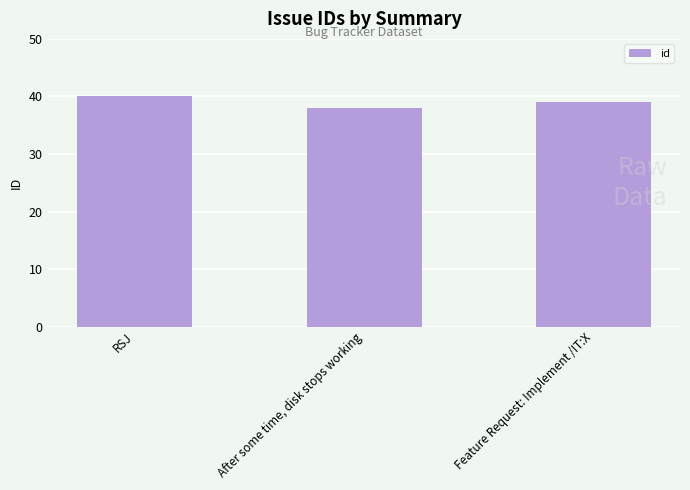

How many data points does each series have?

3